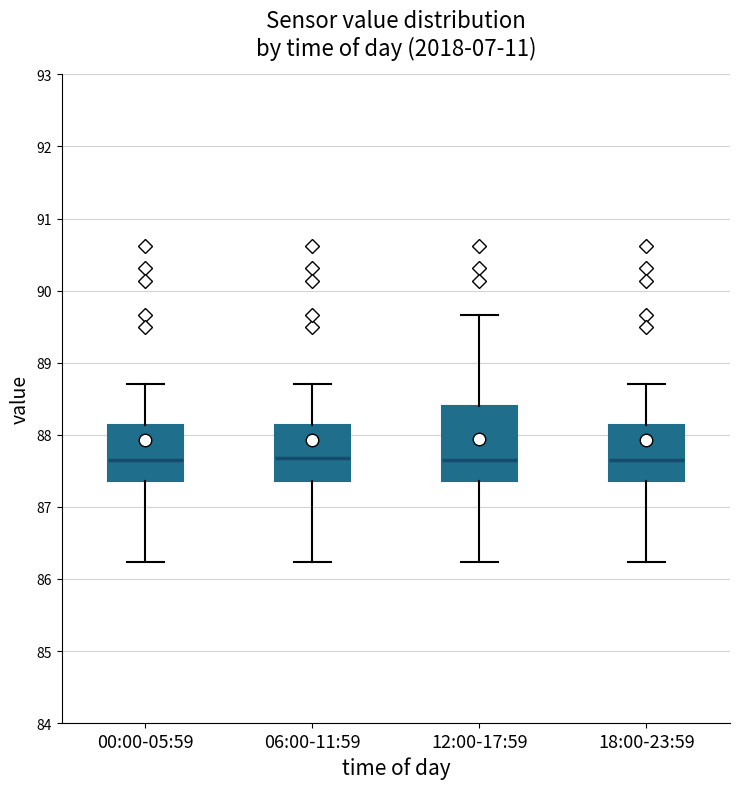

Reading left to right, read every box against the y-axis: the position of its median line, the range the box covers, and the ends of its whiskers. The values are not printed on the chart, so give them approximately, as read against the axis.

00:00-05:59: median 87.6, box 87.4 to 88.1, whiskers 86.2 to 88.7
06:00-11:59: median 87.7, box 87.4 to 88.1, whiskers 86.2 to 88.7
12:00-17:59: median 87.6, box 87.4 to 88.4, whiskers 86.2 to 89.7
18:00-23:59: median 87.6, box 87.4 to 88.1, whiskers 86.2 to 88.7